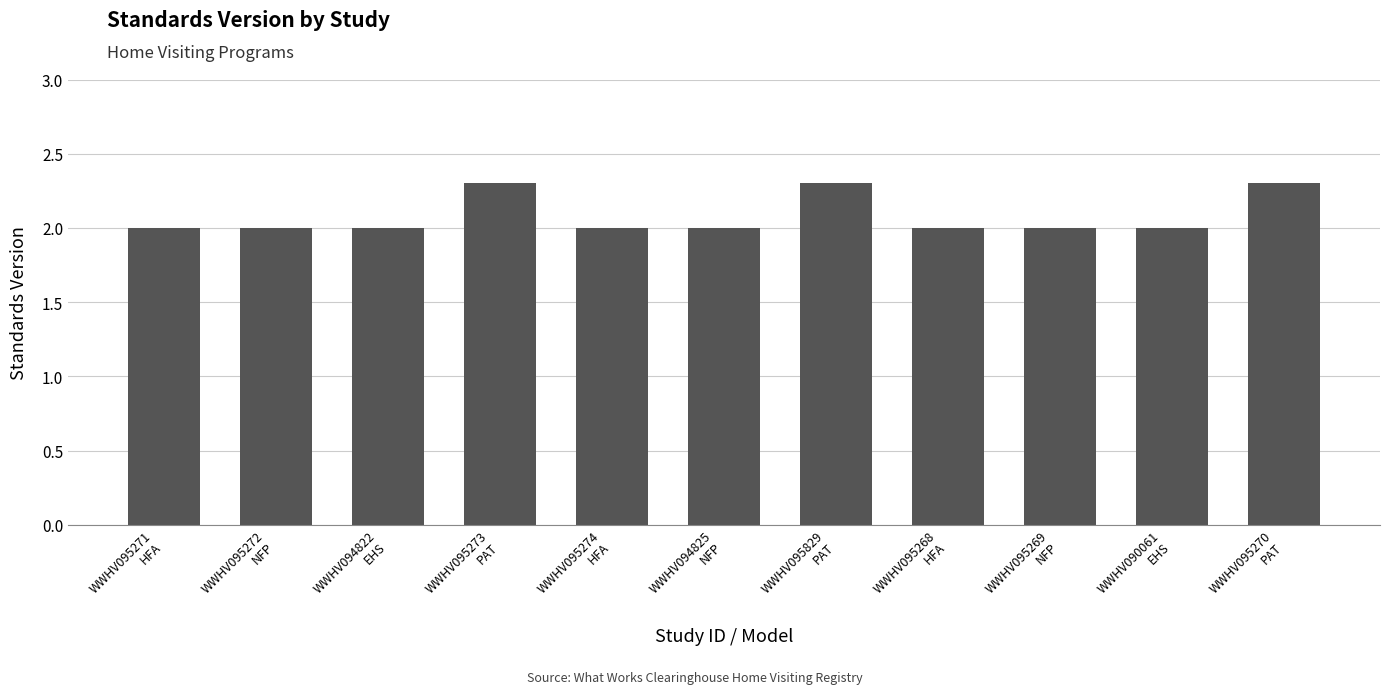

What is the average value?

2.1